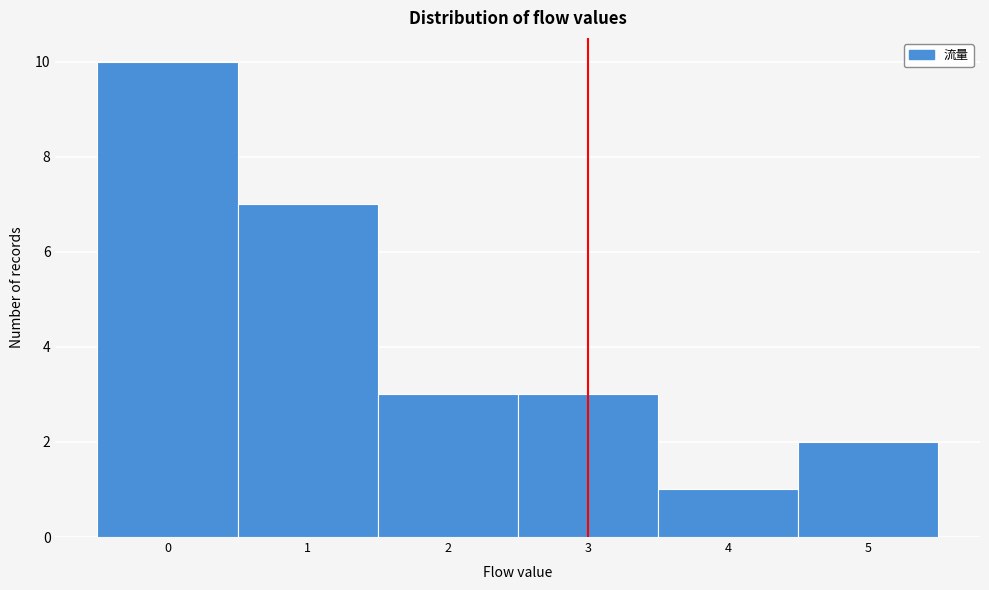

Reading left to right, list every bar in this chart as the range it spans on the x-axis followed by its height. The values are not printed on the chart, so give them approximately, as read against the axis.

-0.5 to 0.5: 10
0.5 to 1.5: 7
1.5 to 2.5: 3
2.5 to 3.5: 3
3.5 to 4.5: 1
4.5 to 5.5: 2